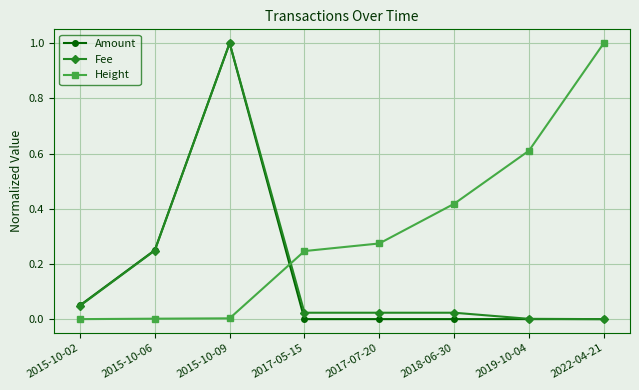

What position from the left is 2022-04-21?

8